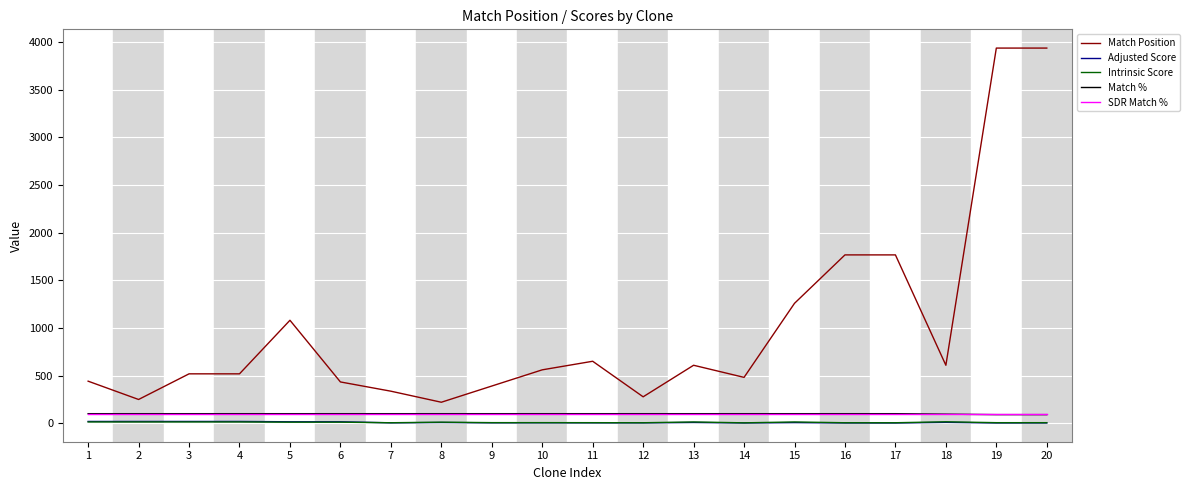

Which series changed the most between 2 and 9?

Match Position